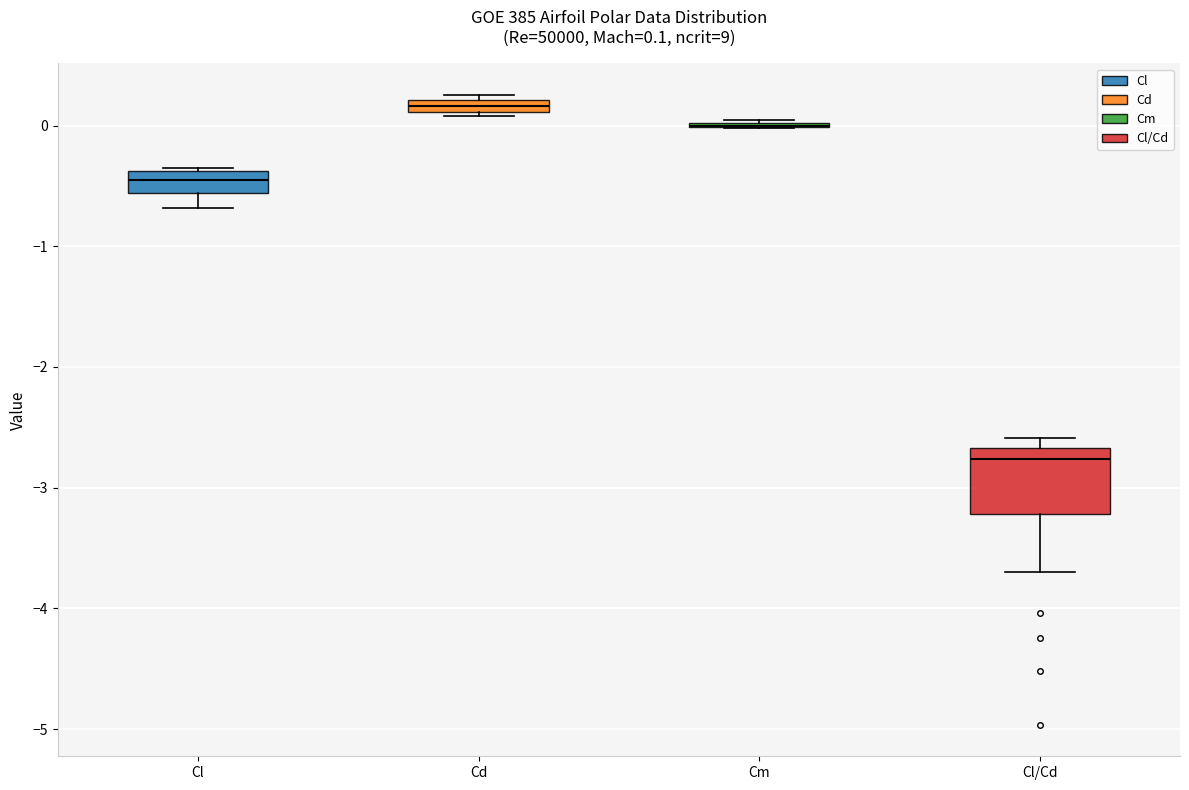

Comparing the boxes themselves (not the whiskers), which one is the tallest?

Cl/Cd